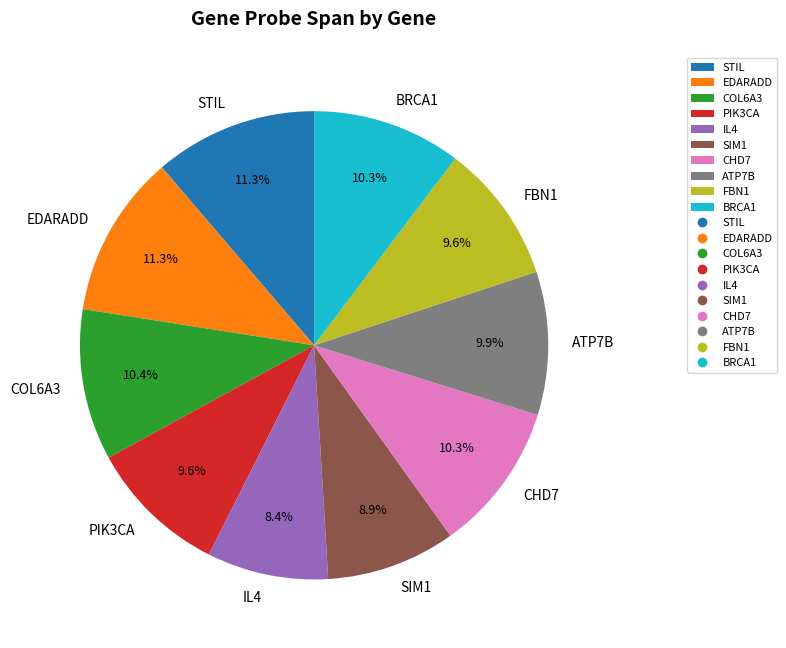

Approximately how many times larger is the value at BRCA1 compared to IL4?

1.2